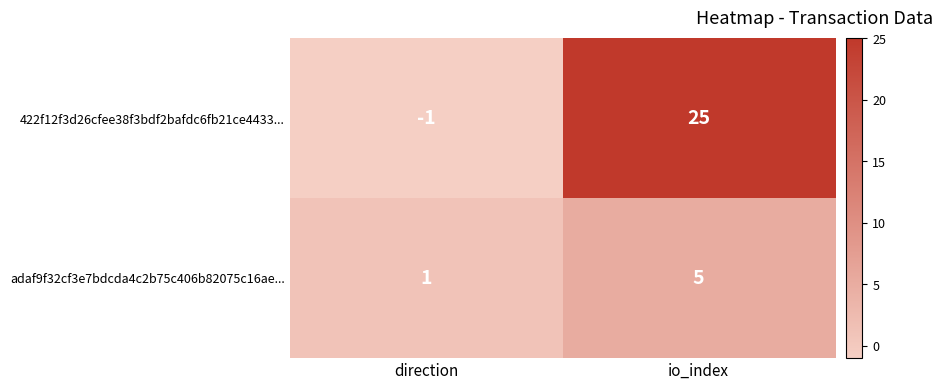

True or false: adaf9f32cf3e7bdcda4c2b75c406b82075c16ae... has a value of 0 at direction.

False